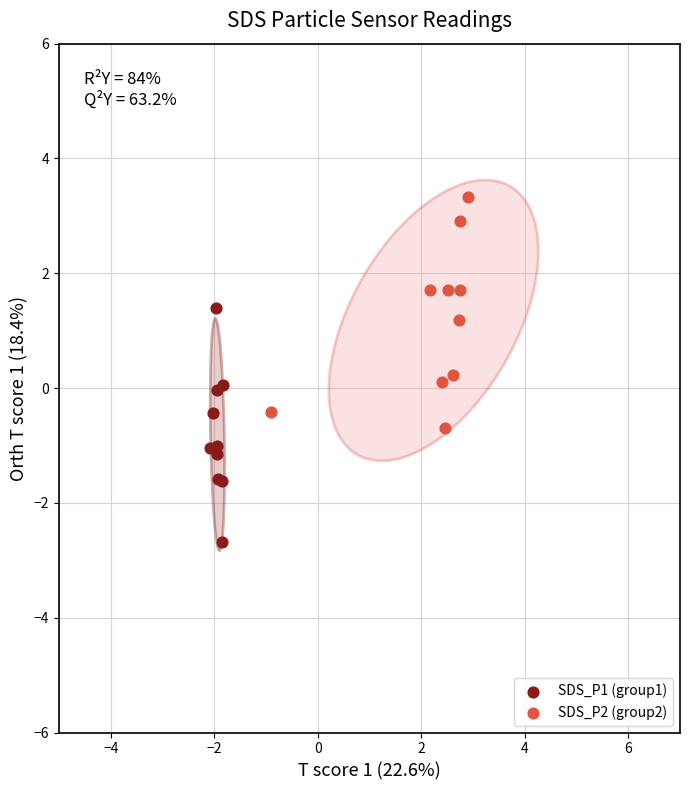

Which series reaches the maximum Y coordinate?

SDS_P2 (group2)